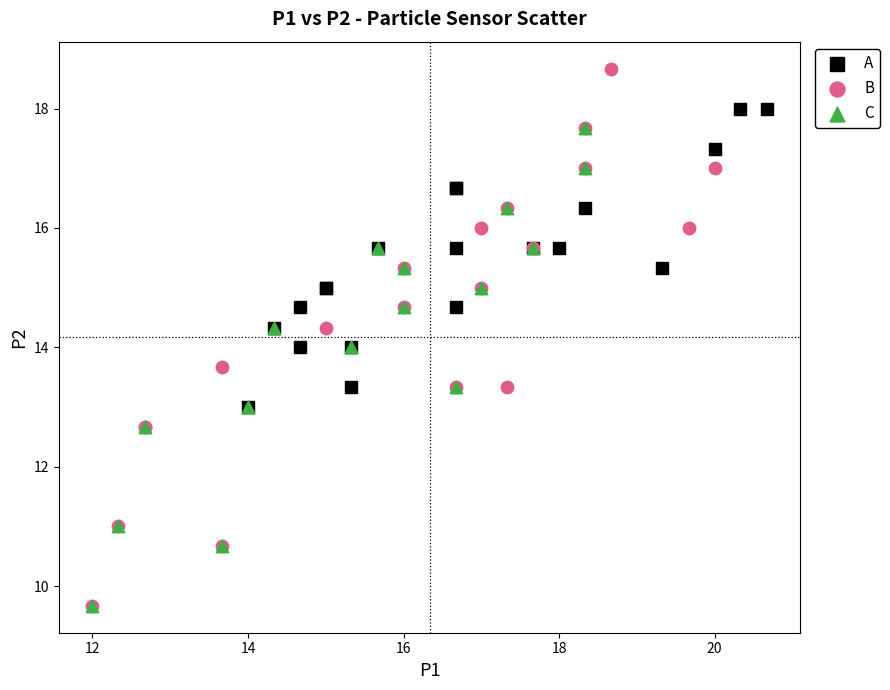

Which series has the largest Y range (max minus min)?

B